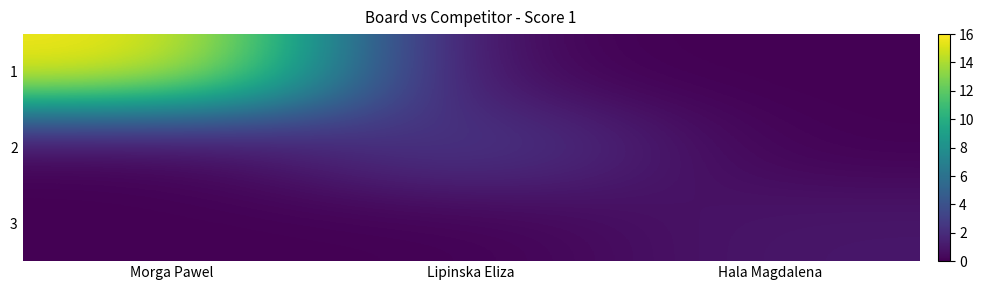

What is the maximum value shown in the chart?

16